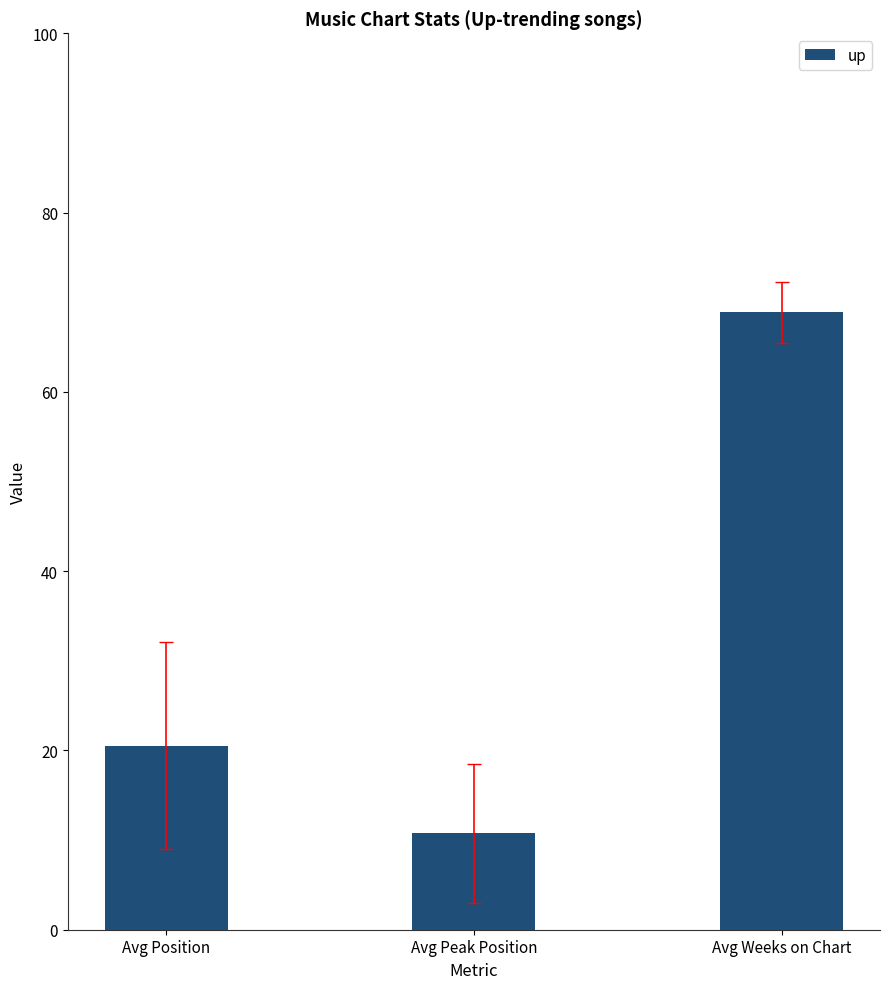

At which label is the value closest to 39?

Avg Position